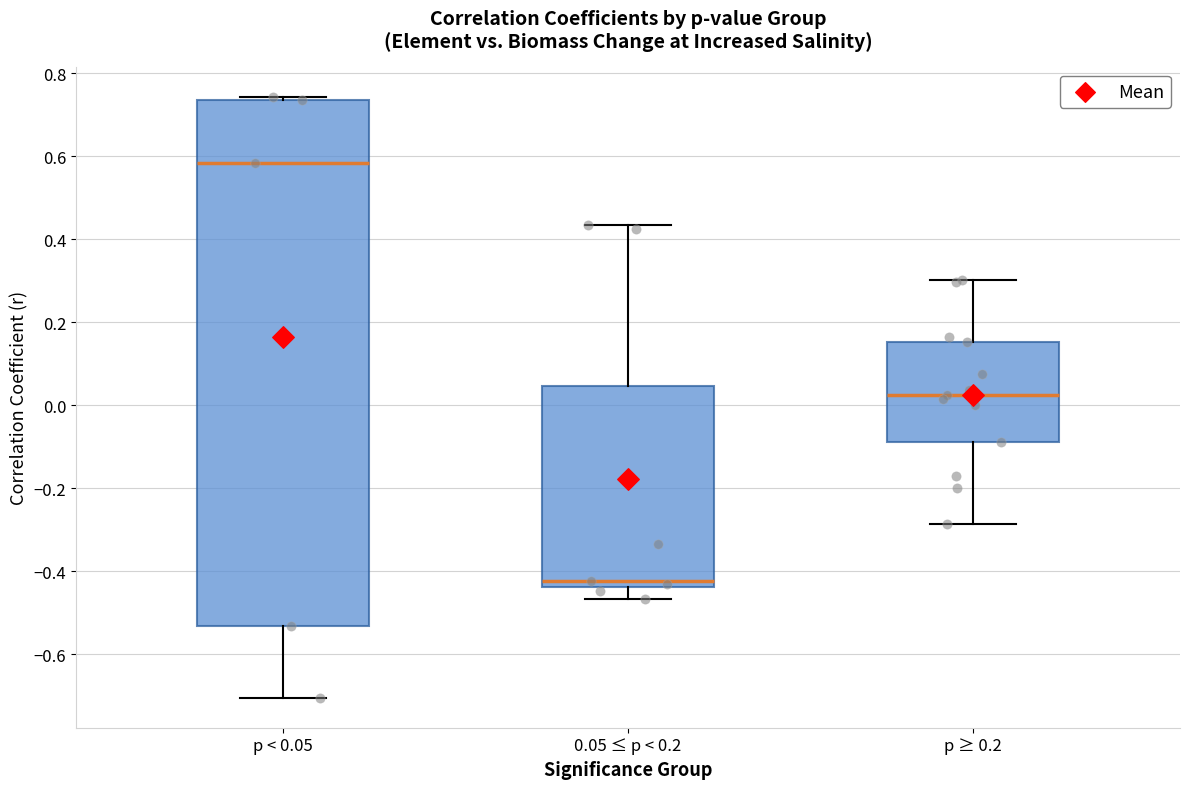

Reading left to right, transcribe this box plot: for each box, give where its median line is, the range the box spans, and where its two whiskers end, as read against the y-axis. The values are not printed on the chart, so give them approximately, as read against the axis.

p < 0.05: median 0.58, box -0.54 to 0.74, whiskers -0.70 to 0.74 (just above the box's upper edge)
0.05 ≤ p < 0.2: median -0.42, box -0.44 to 0.04, whiskers -0.46 to 0.44
p ≥ 0.2: median 0.02, box -0.08 to 0.16, whiskers -0.28 to 0.30